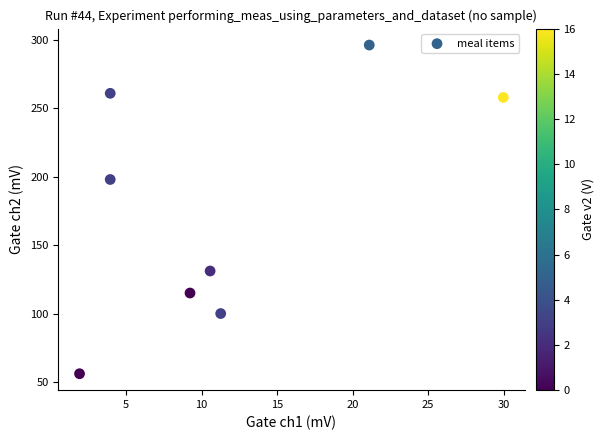

What is the average X value?

11.5